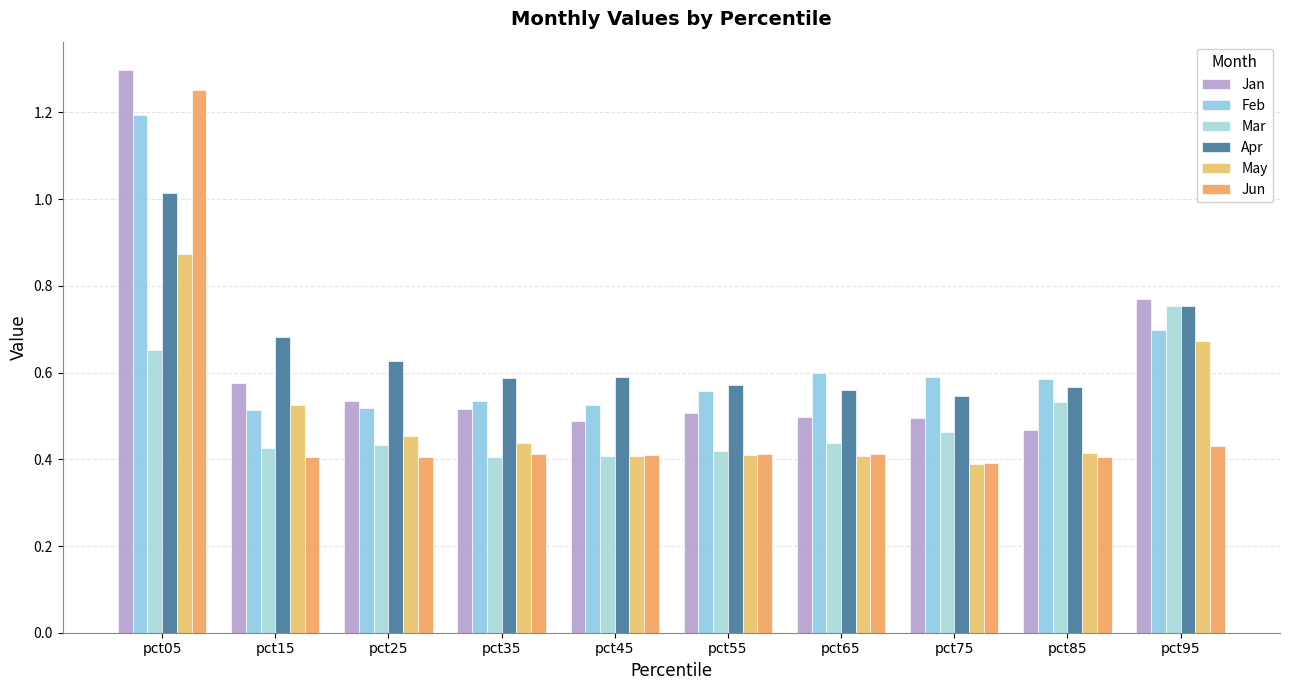

At which label does Jun reach its minimum?

pct75